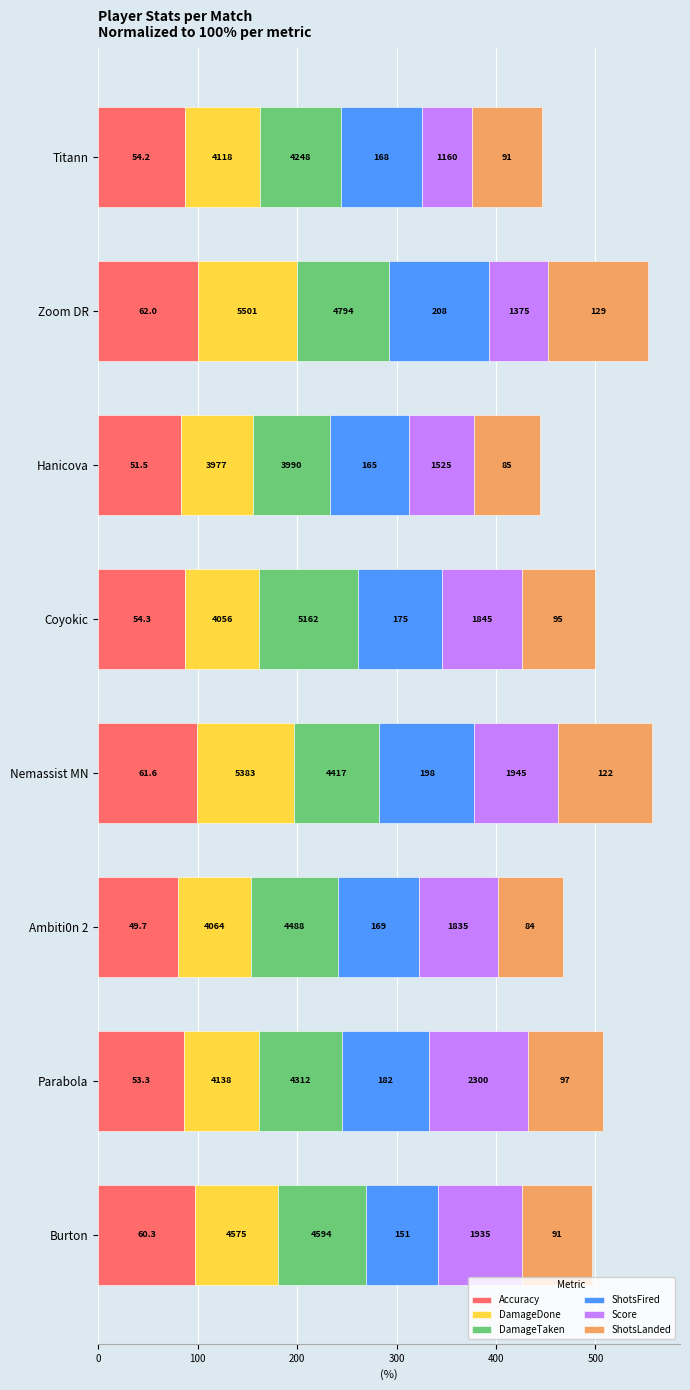

What are all the series names shown in the legend?

Accuracy, DamageDone, DamageTaken, ShotsFired, Score, ShotsLanded